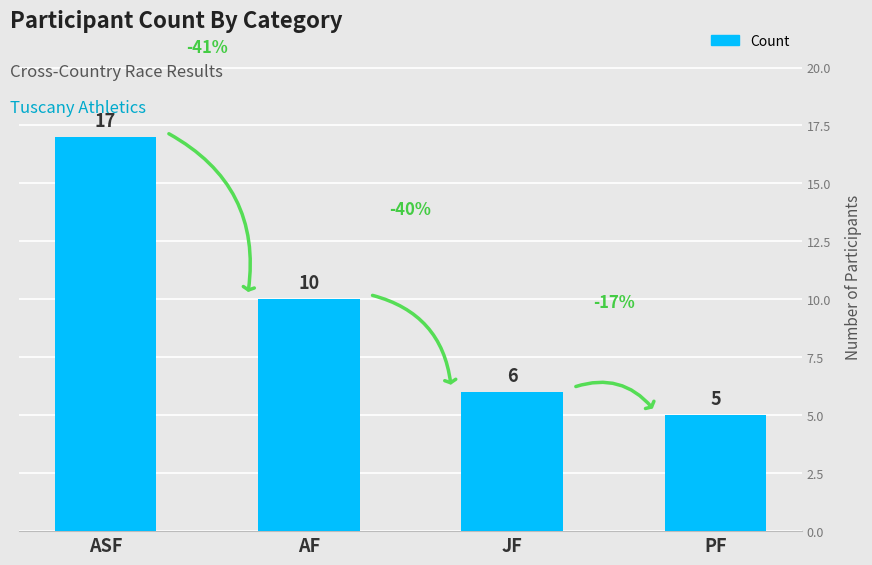

What is the difference between the values at AF and JF?

4